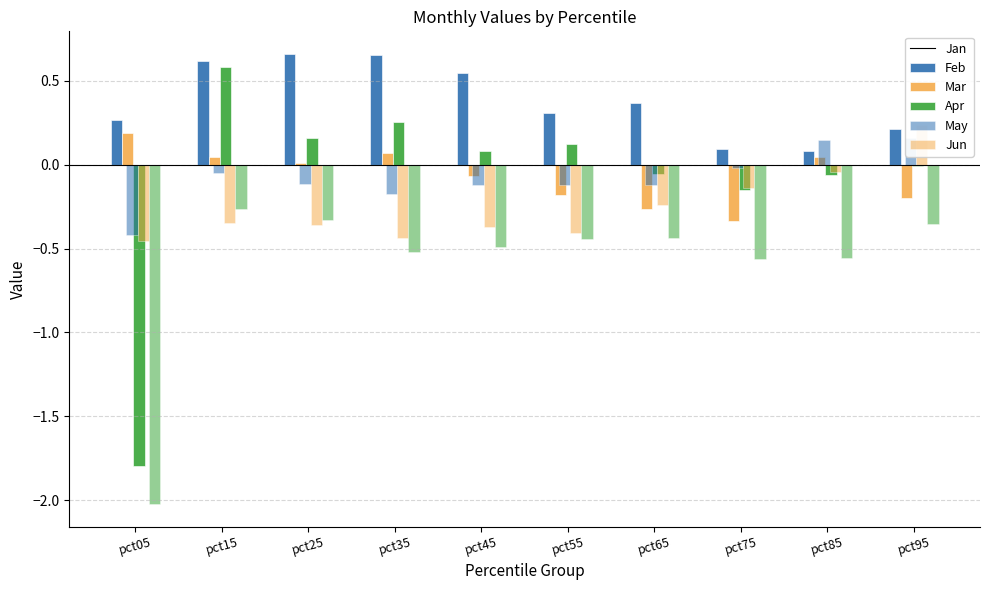

Which label corresponds to the largest value in the chart?

pct25